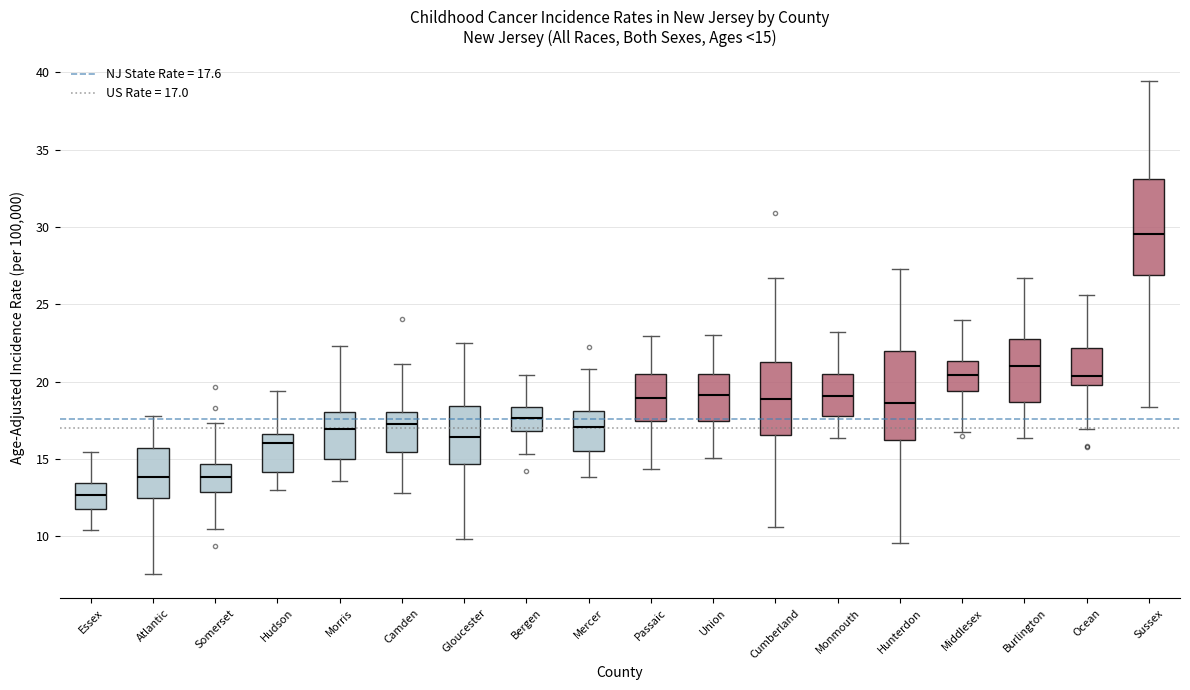

Which box's median line is the lowest?

Essex